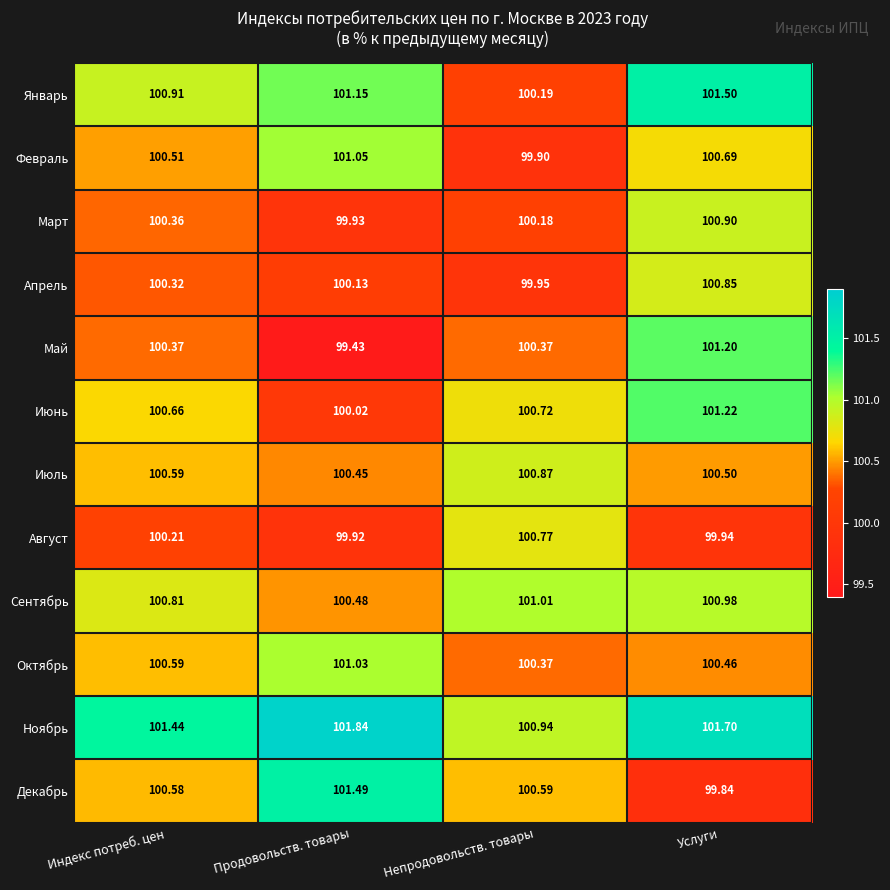

What is the spread (max minus min) of values at Продовольств. товары?

2.4